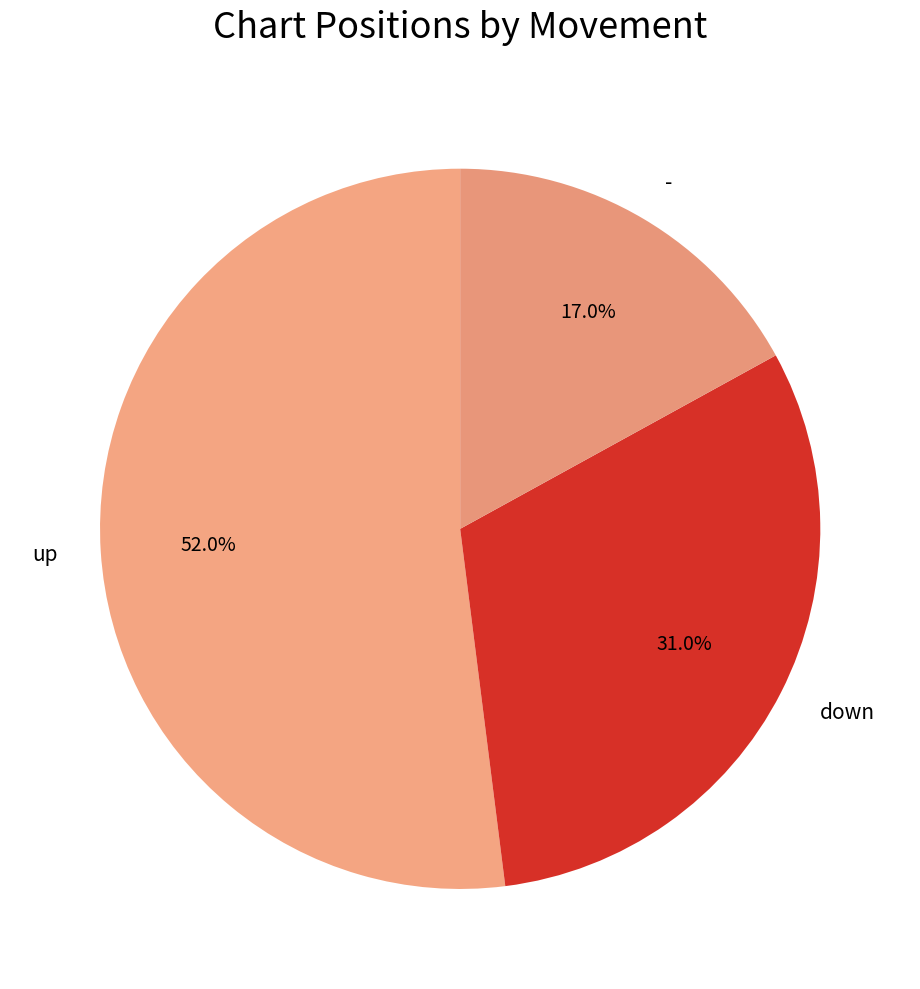

How many slices are in this pie chart?

3